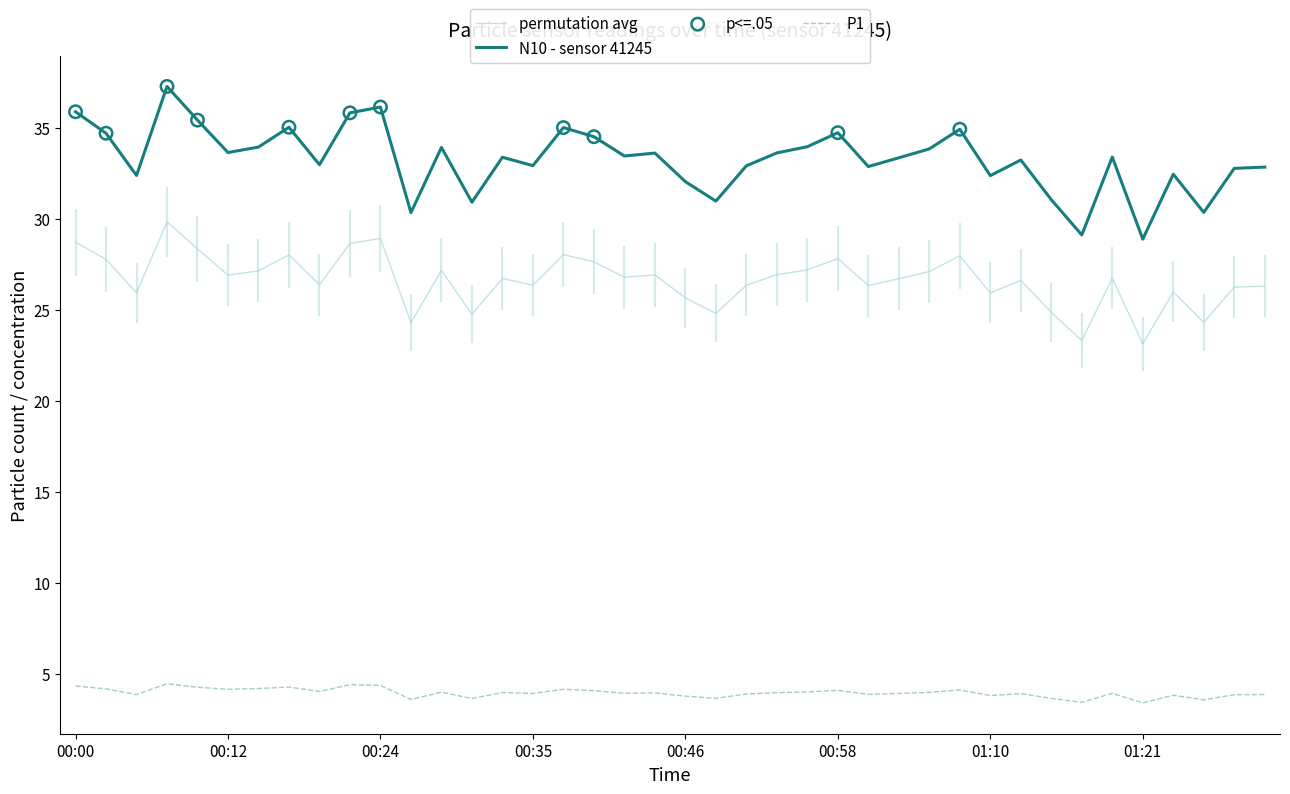

Which series has the largest Y range (max minus min)?

N10